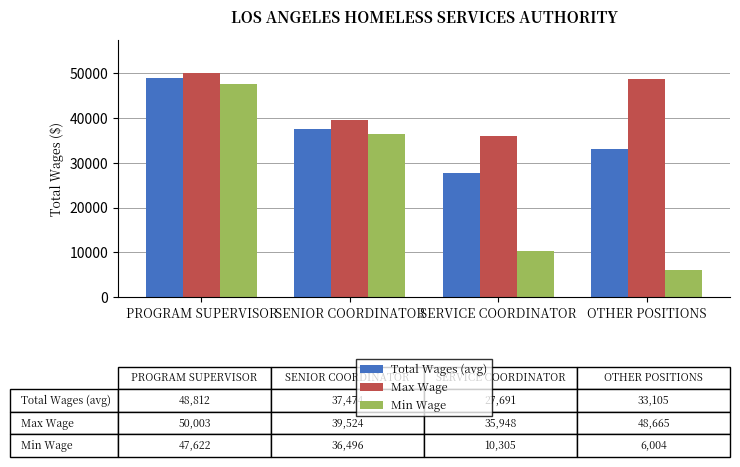

What is the label of the 1st bar from the left?

PROGRAM SUPERVISOR